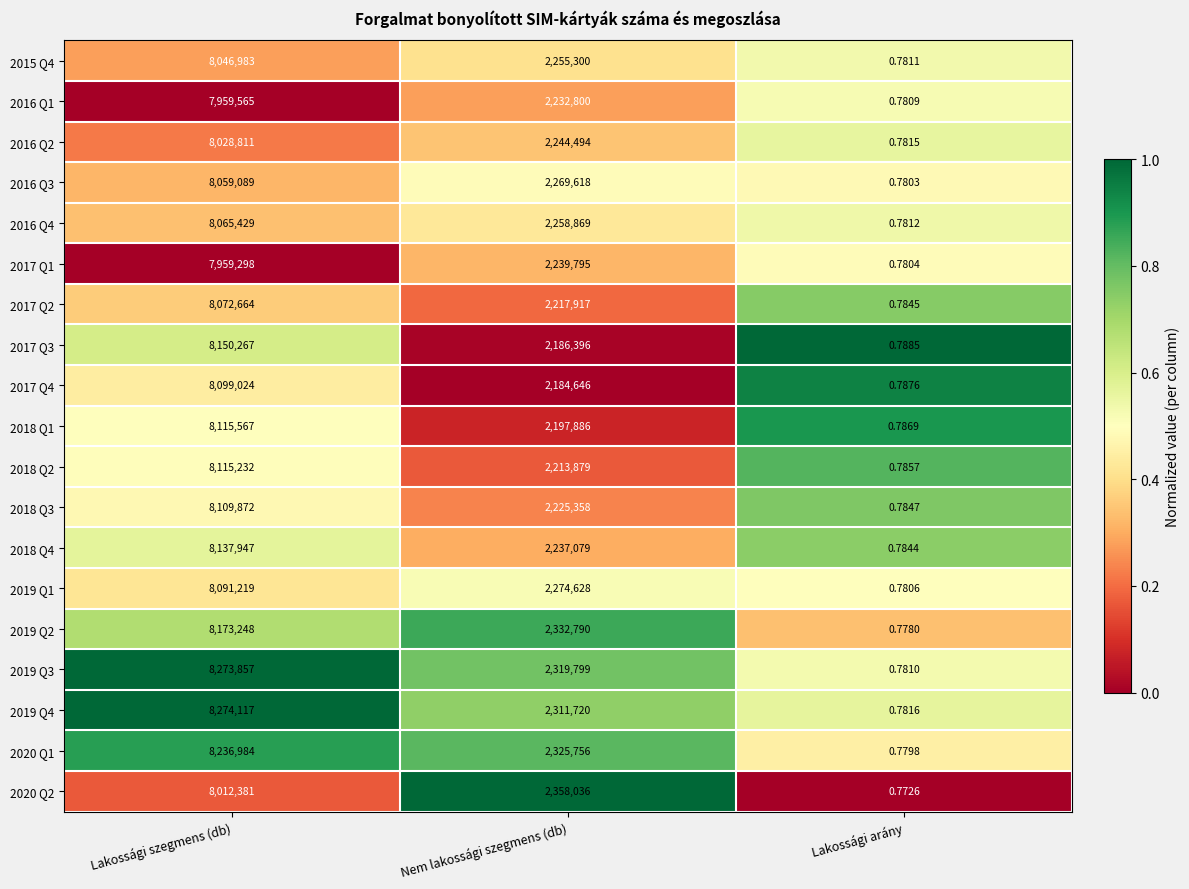

At which category does the chart reach its peak across all series?

Lakossági szegmens (db)